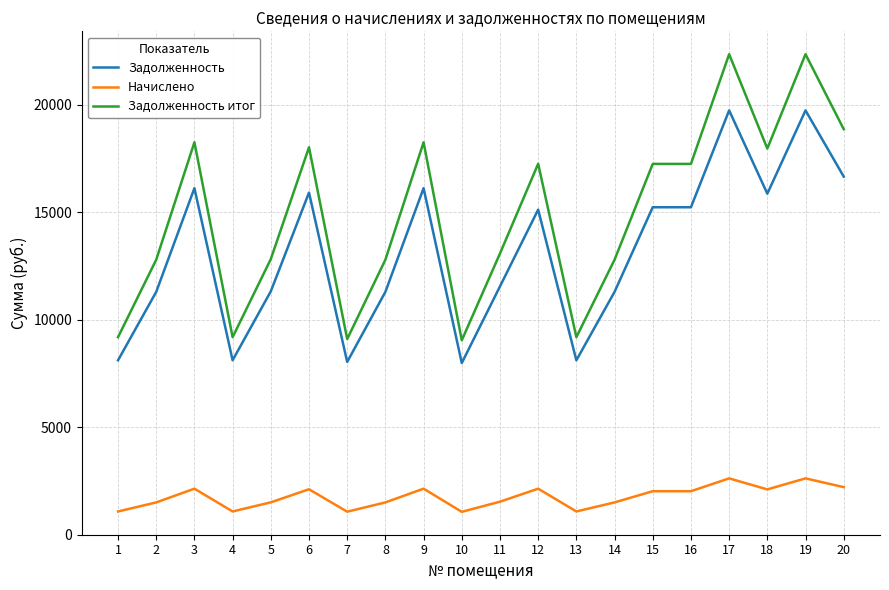

What is the spread (max minus min) of values at 6?

15921.6